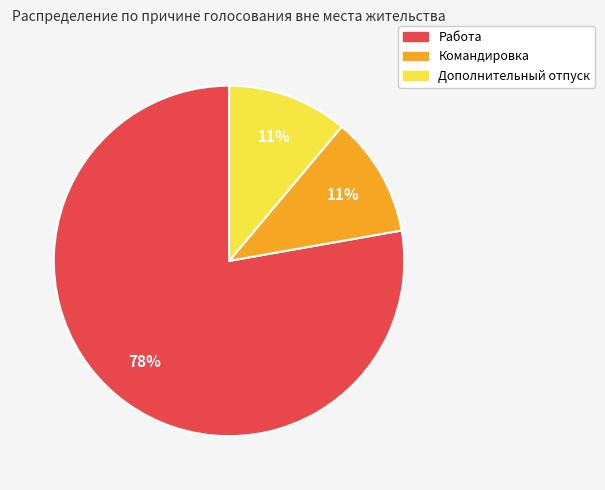

Approximately how many times larger is the value at Командировка compared to Дополнительный отпуск?

1.0